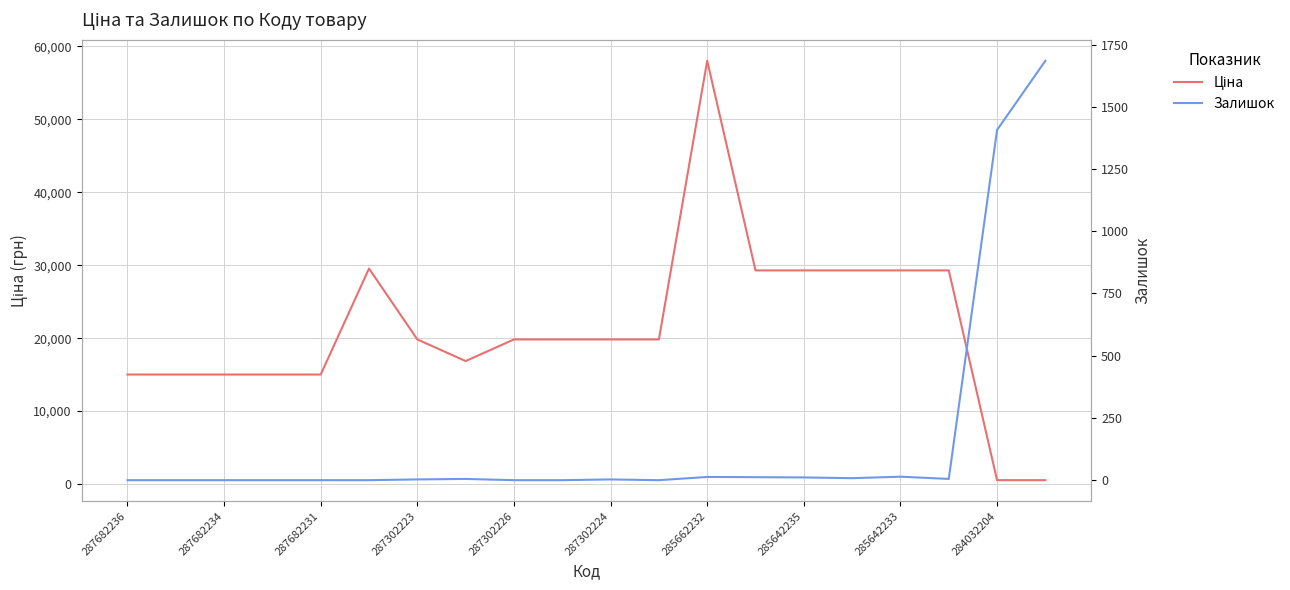

What is the difference between the highest and lowest values at 17?

29289.9